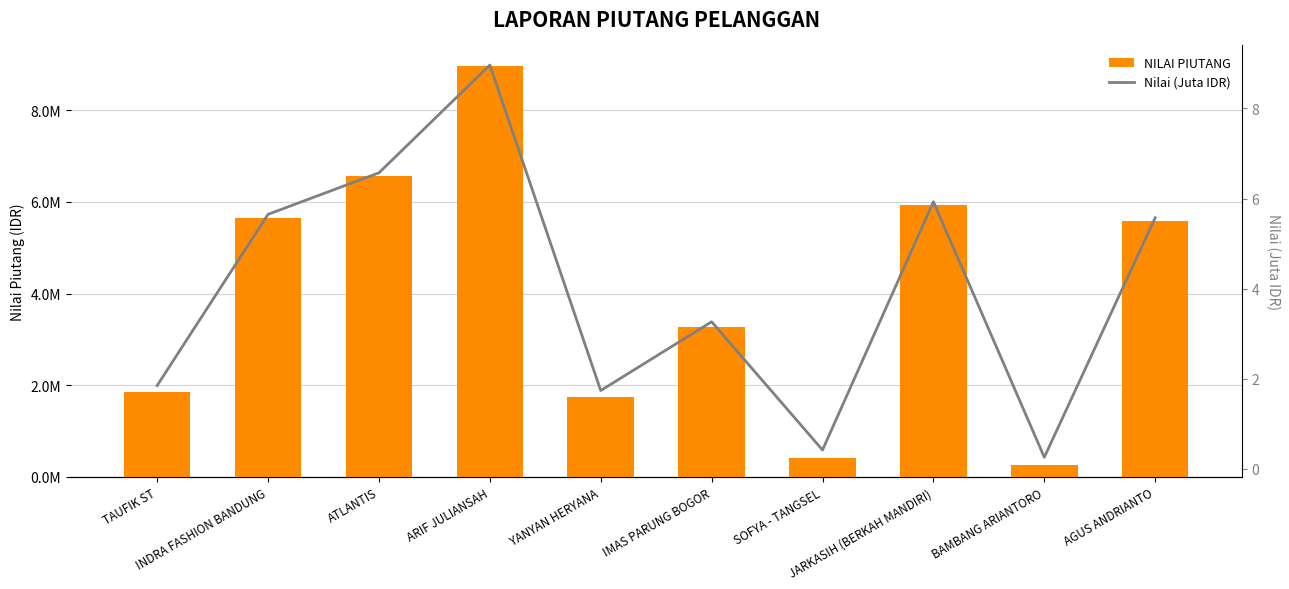

True or false: Nilai (Juta IDR) has a value of 2.0 at IMAS PARUNG BOGOR.

False